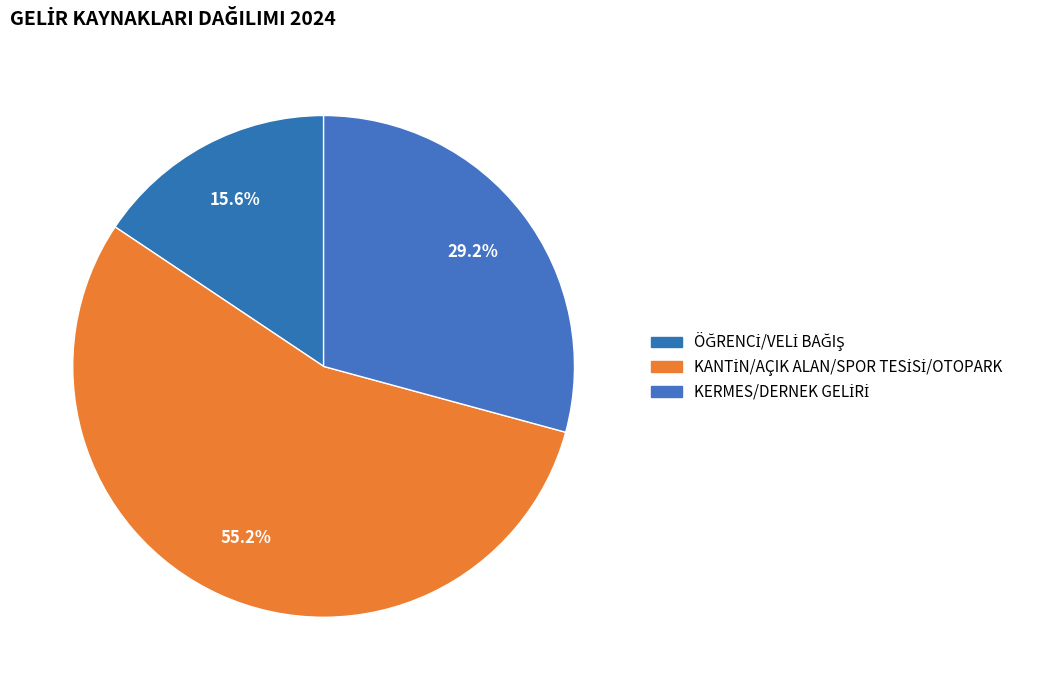

To the nearest percent, what is the average slice percentage?

33%